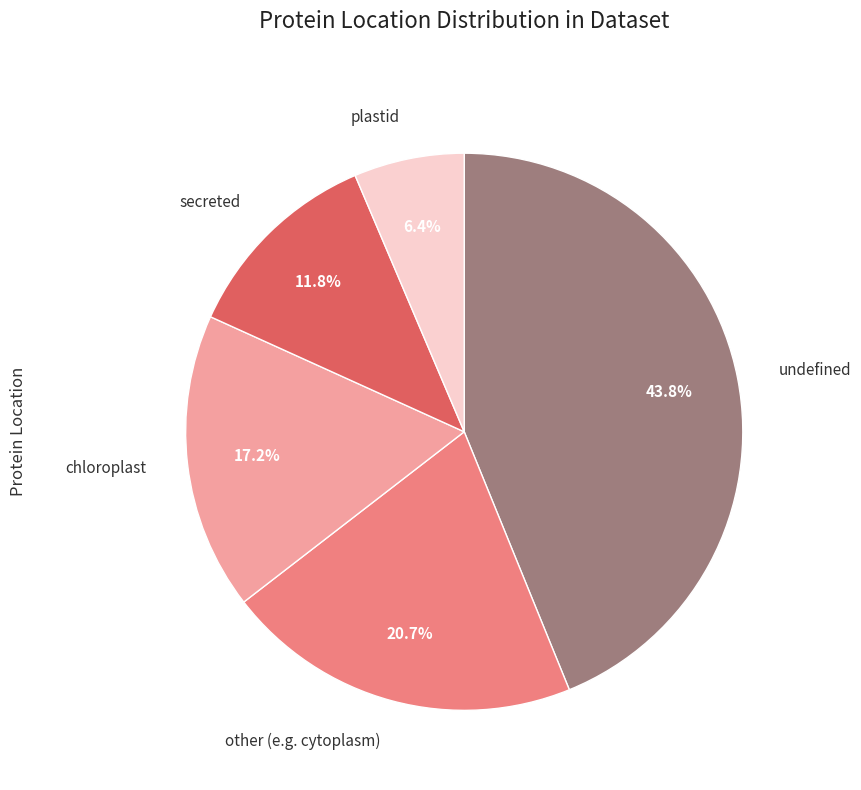

Count the number of slices in the pie.

5